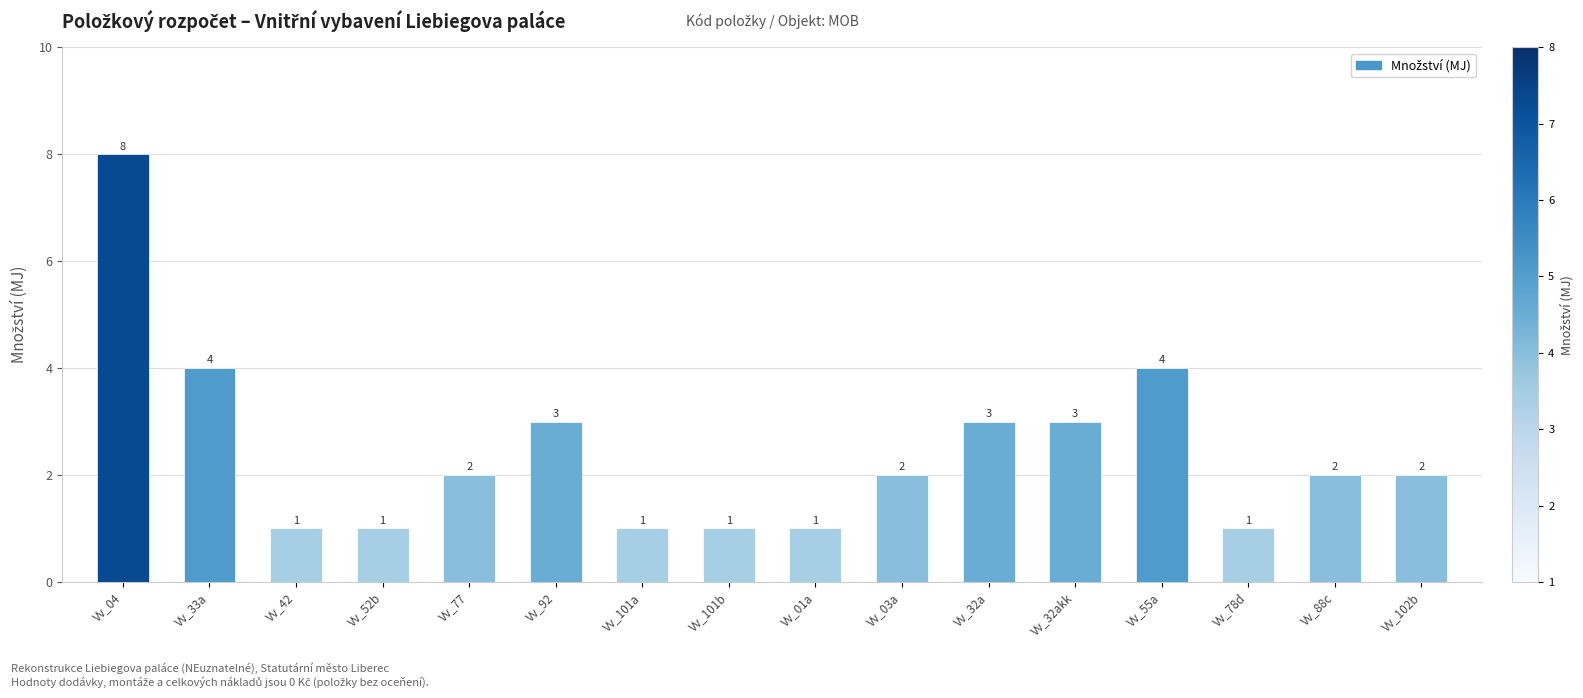

Reading left to right, list all the values displayed in this chart.

8	4	1	1	2	3	1	1	1	2	3	3	4	1	2	2